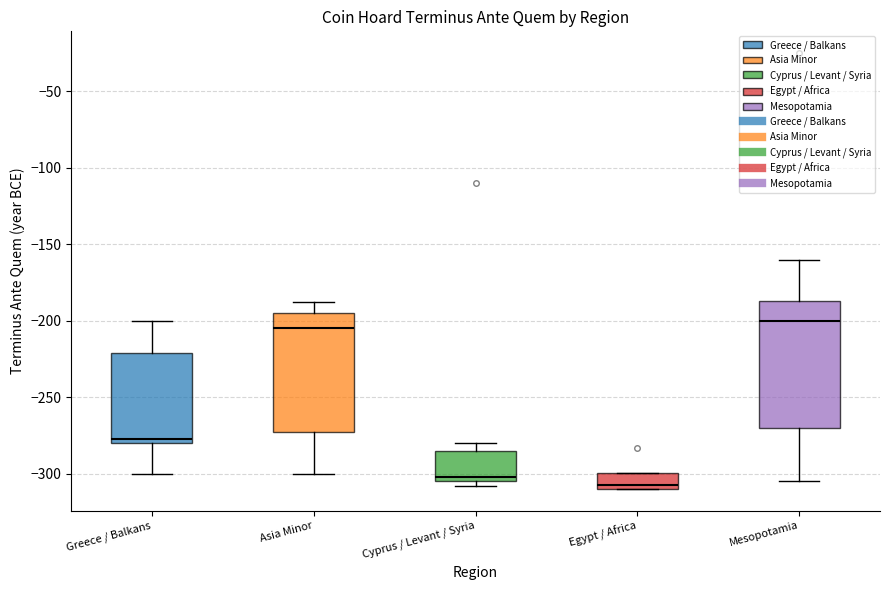

Which box is the tallest, from its lower edge to its upper edge?

Mesopotamia